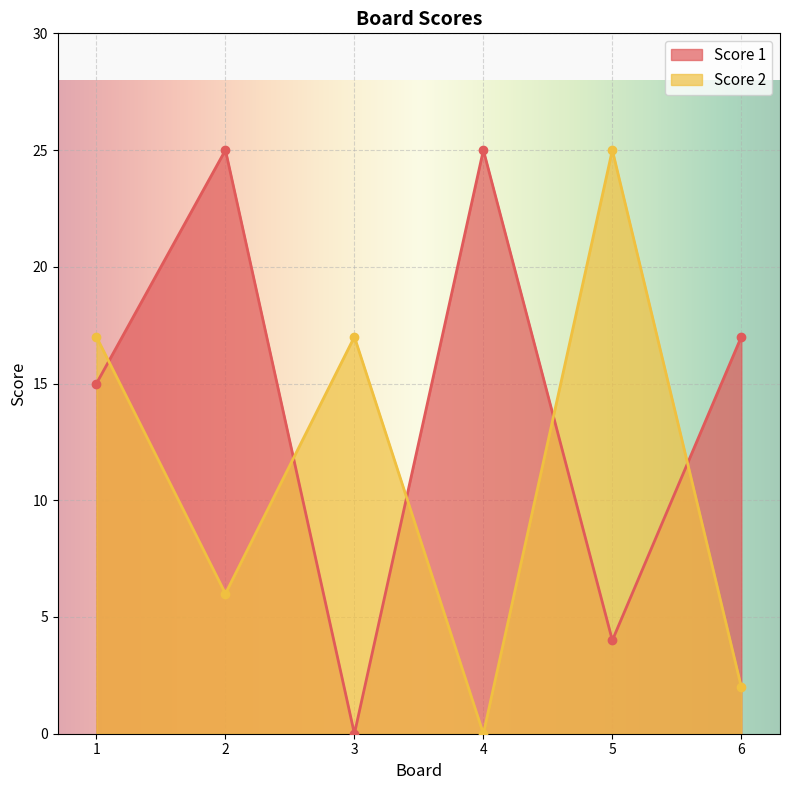

The Score 2 series shows 17 at 1. True or false?

True